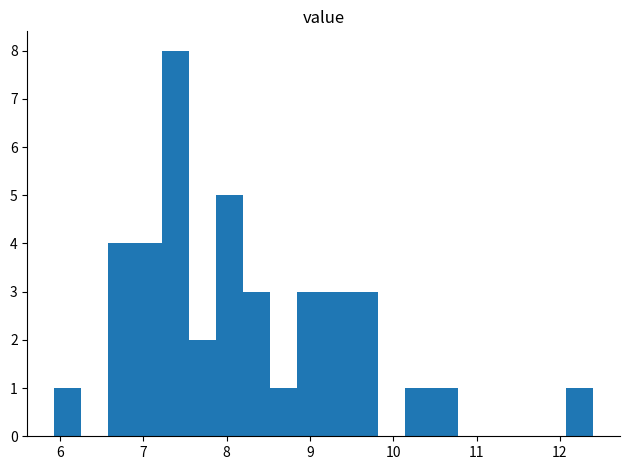

Read against the x-axis, roughly where is the centre of the tallest bar?

7.4